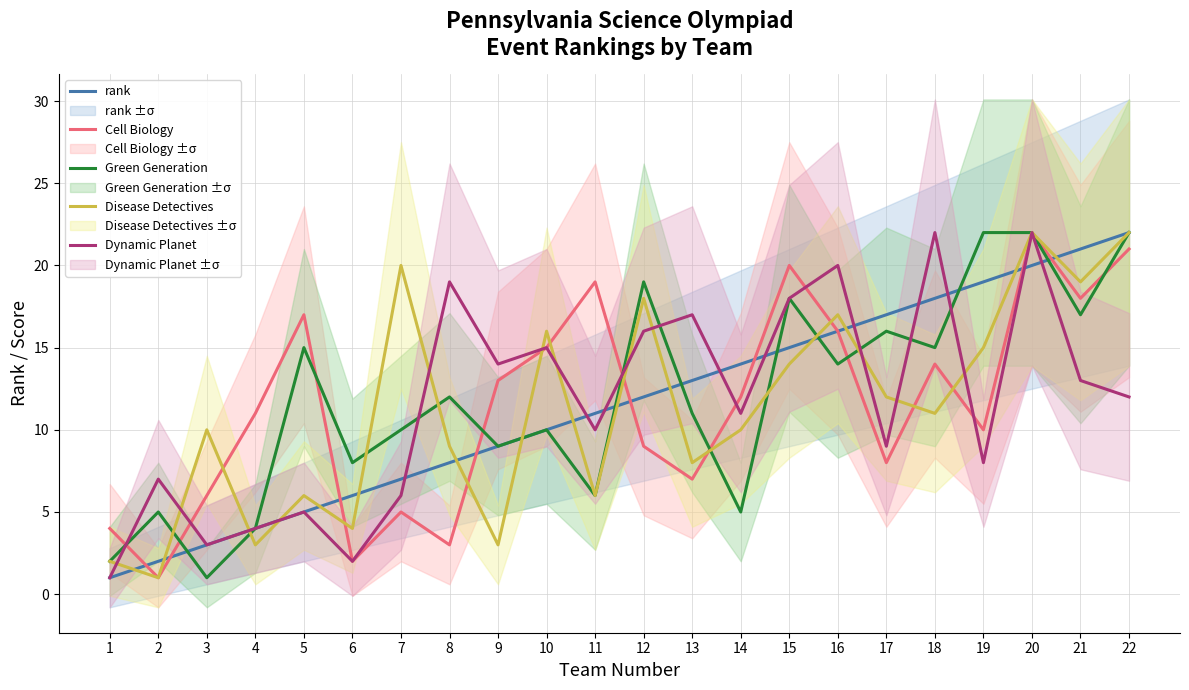

Is this an area chart (filled region under the line)?

No